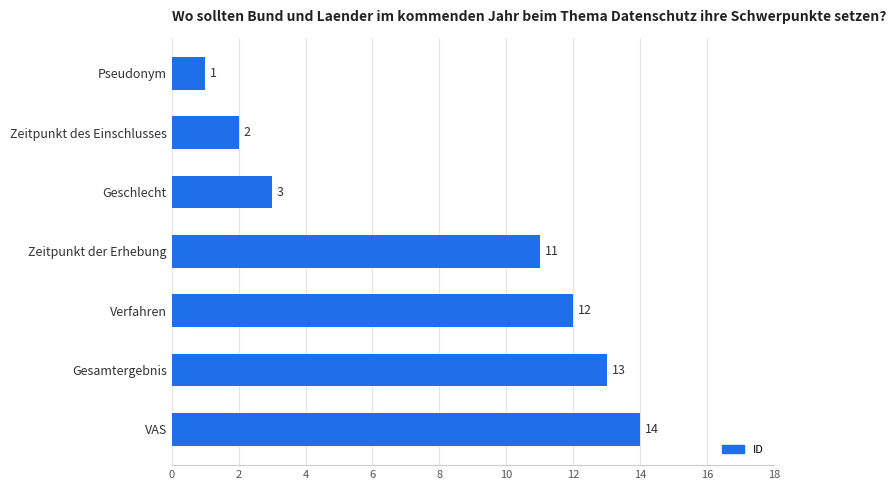

List the labels in order of value, smallest first.

Pseudonym, Zeitpunkt des Einschlusses, Geschlecht, Zeitpunkt der Erhebung, Verfahren, Gesamtergebnis, VAS